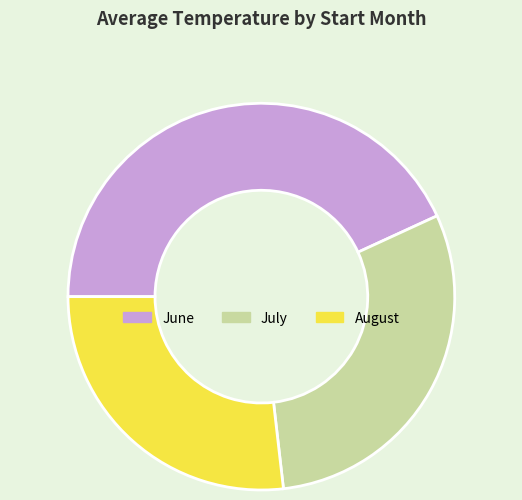

How many slices are in this pie chart?

3